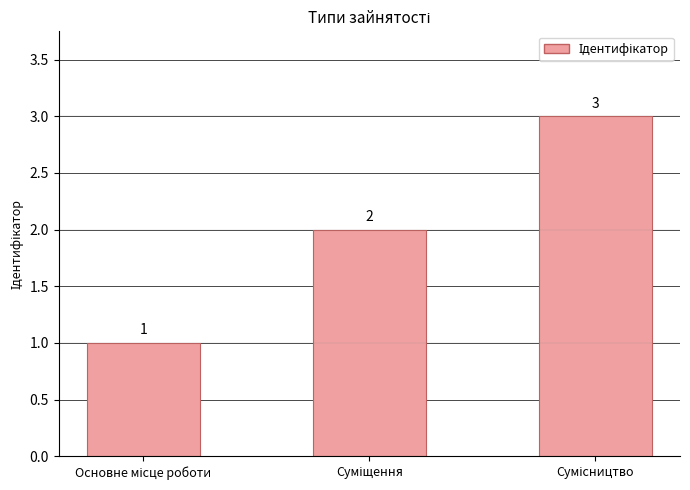

What is the value of the 2nd bar from the left?

2